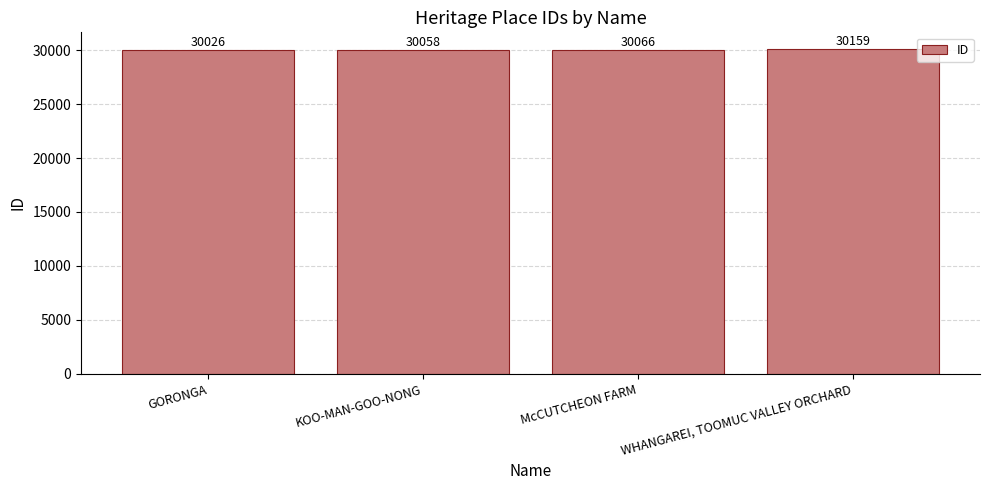

What is the change in value from GORONGA to WHANGAREI, TOOMUC VALLEY ORCHARD?

+133